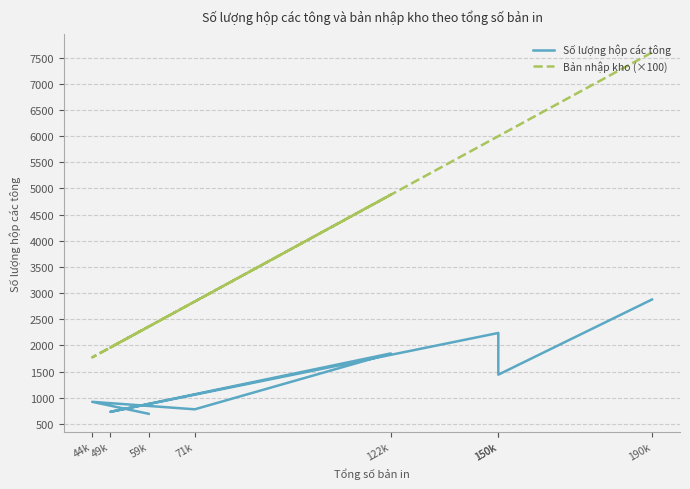

How many lines are shown in the chart?

2